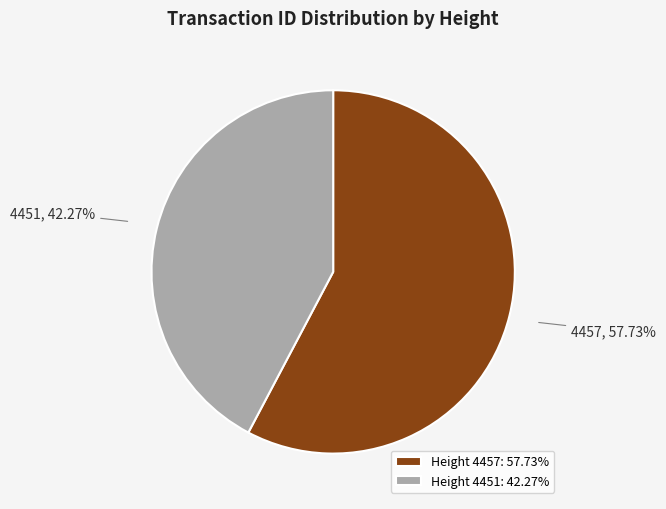

Which slice is the largest?

Height 4457: 57.73%